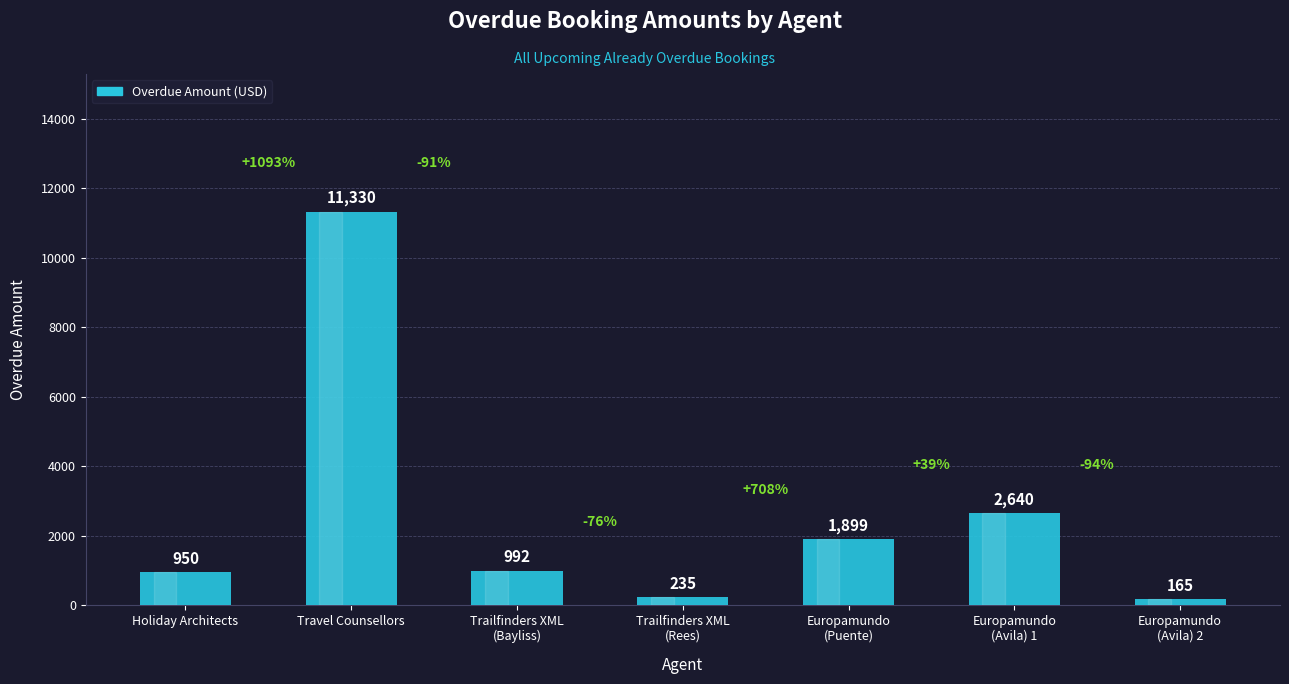

Approximately how many times larger is the value at Travel Counsellors compared to Trailfinders XML
(Rees)?

48.2